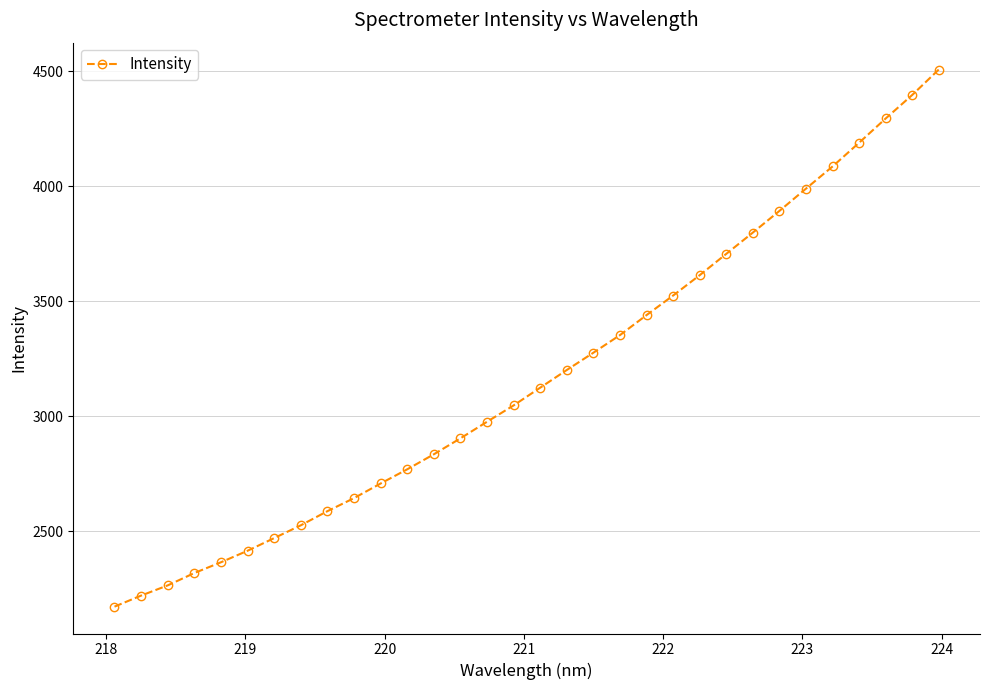

How many data points are less than 3124?

16